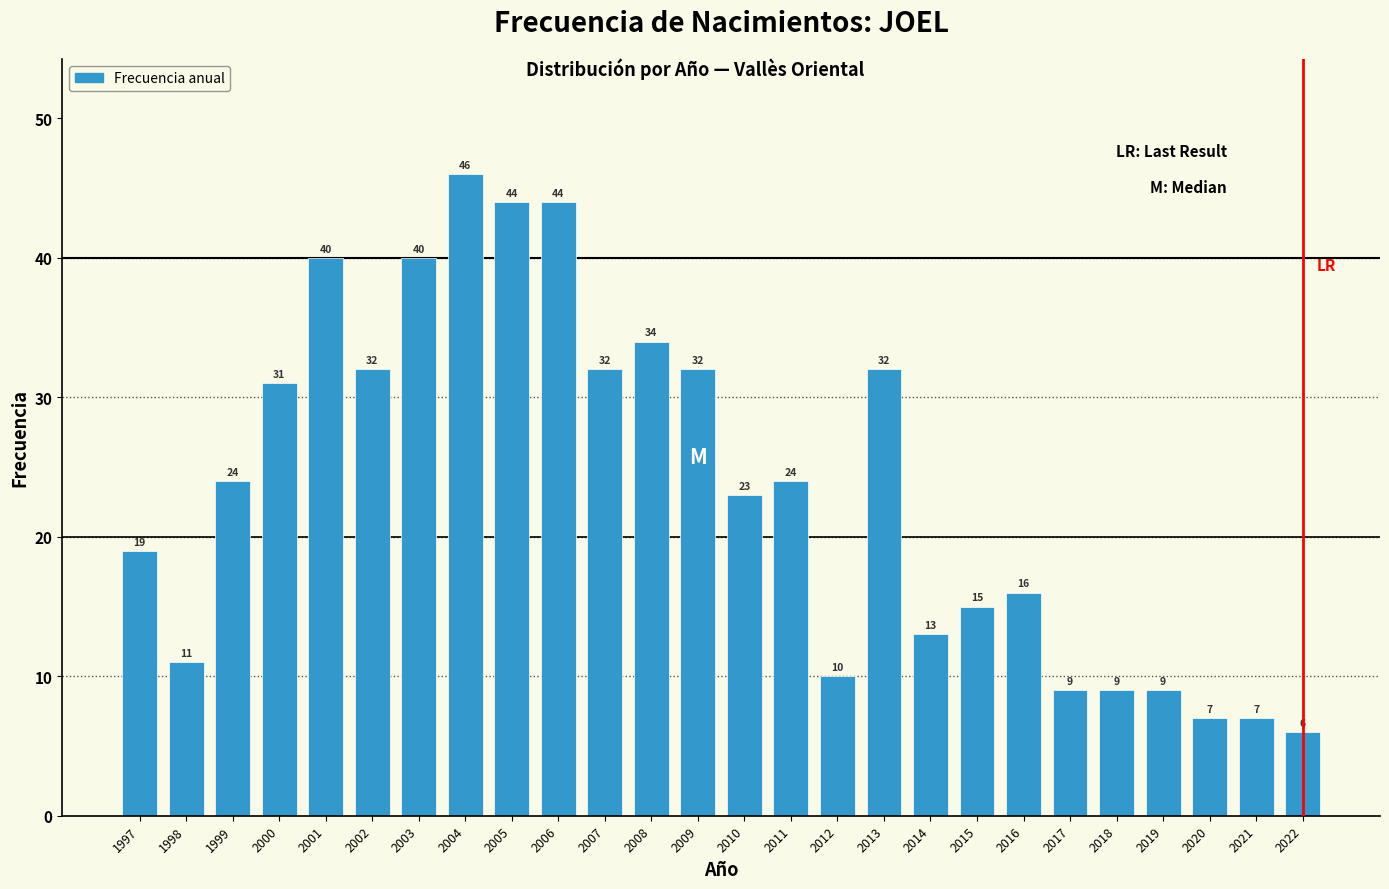

Reading left to right, list all the values displayed in this chart.

1997=19	1998=11	1999=24	2000=31	2001=40	2002=32	2003=40	2004=46	2005=44	2006=44	2007=32	2008=34	2009=32	2010=23	2011=24	2012=10	2013=32	2014=13	2015=15	2016=16	2017=9	2018=9	2019=9	2020=7	2021=7	2022=6